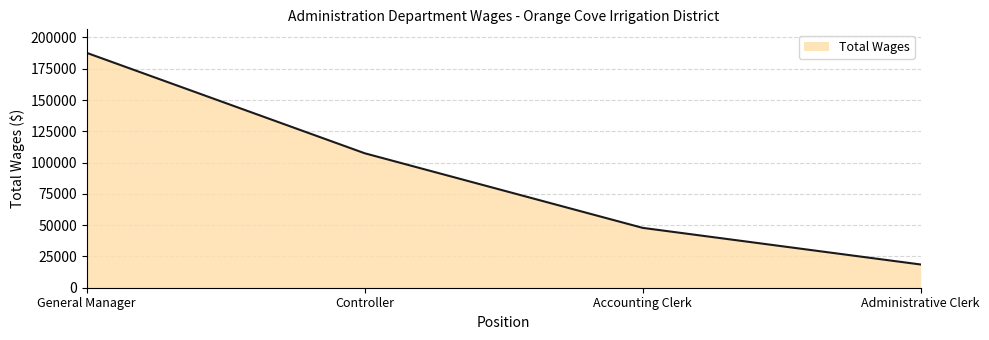

How many values are below 107456?

2